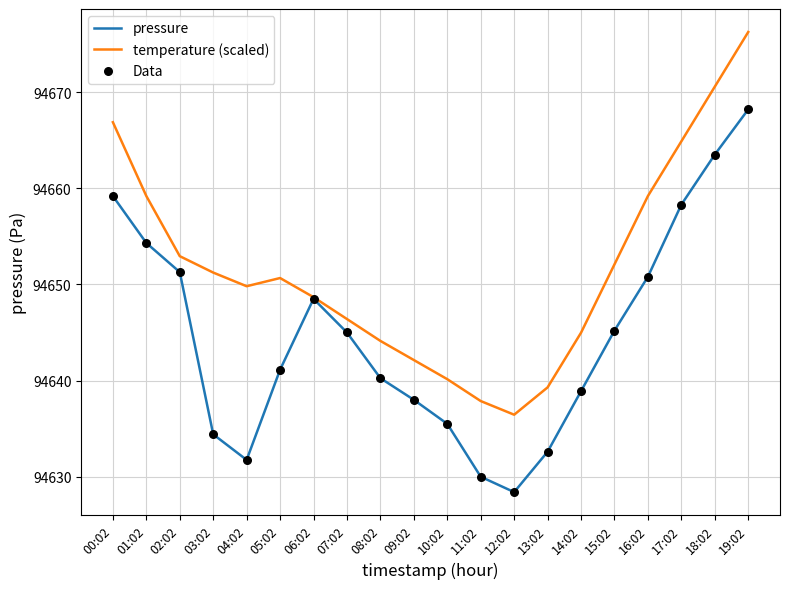

What is the total value across all series at 04:02?

189281.6